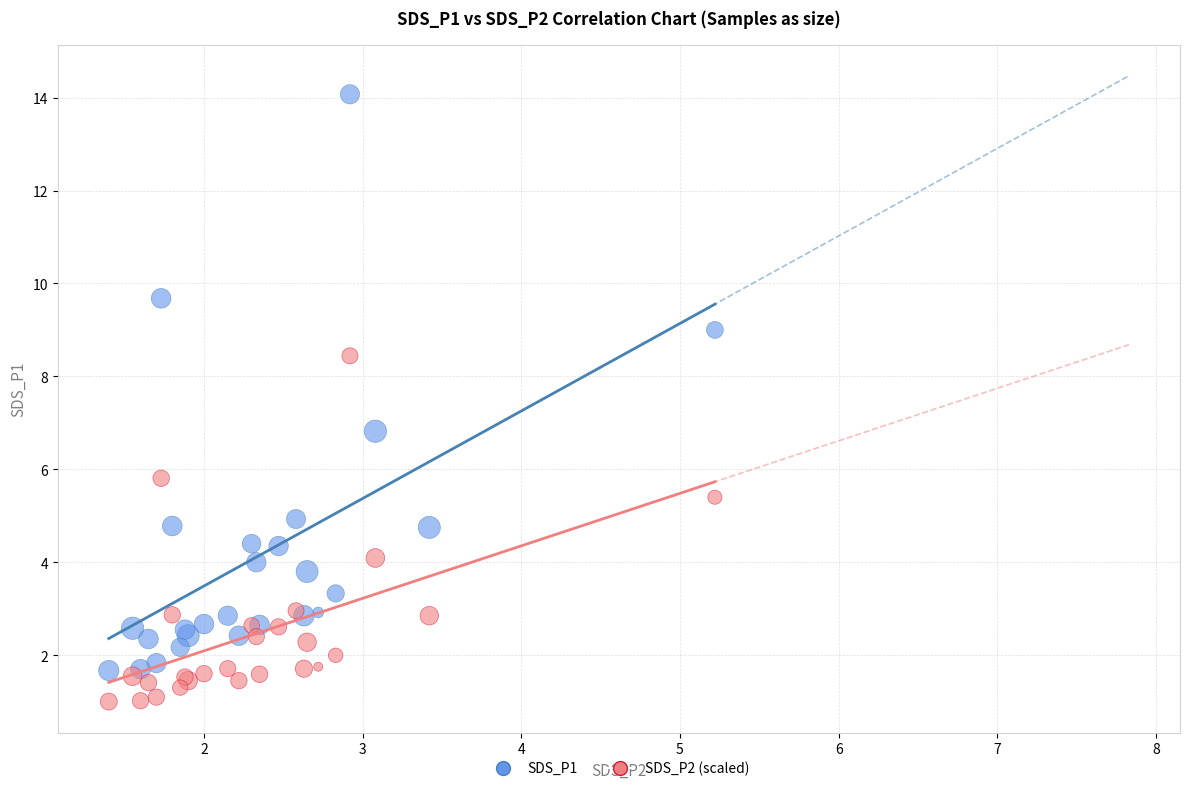

Across all series, what Y value is closest to 7?

6.8